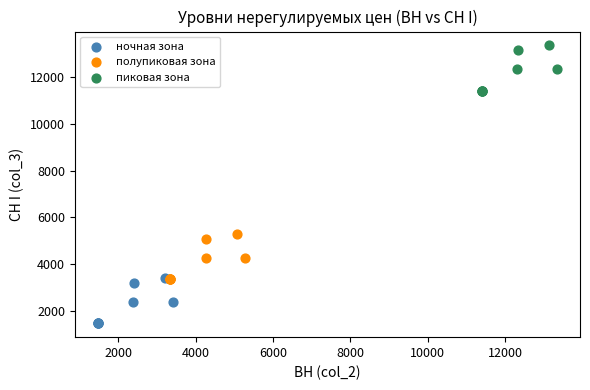

What are all the series names shown in the legend?

ночная зона, полупиковая зона, пиковая зона